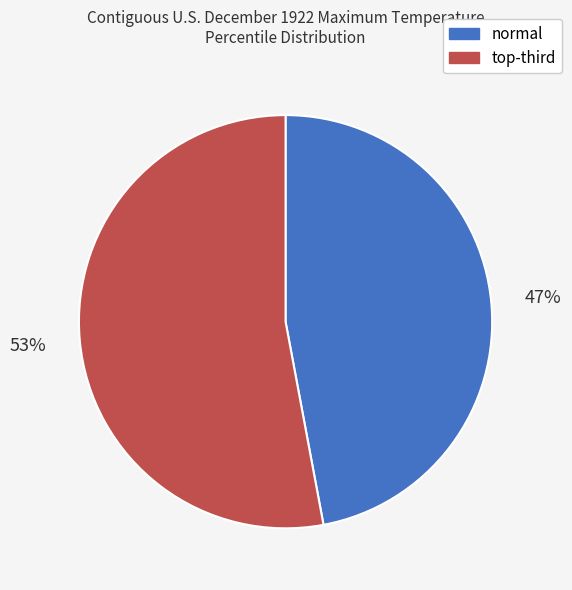

What is the largest slice in the pie chart?

top-third